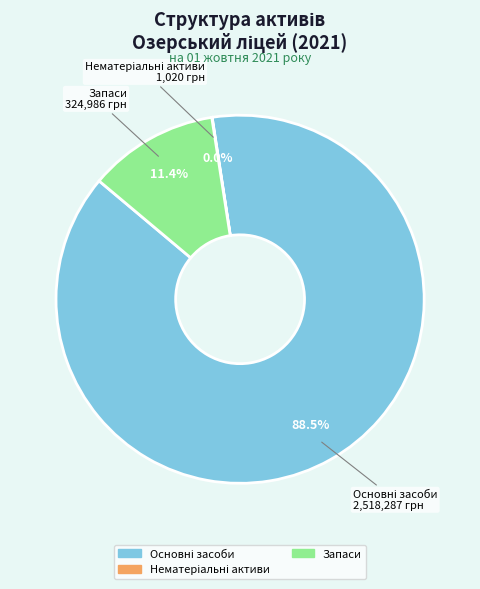

To the nearest percent, what is the difference between the largest and smallest slice percentages?

89%